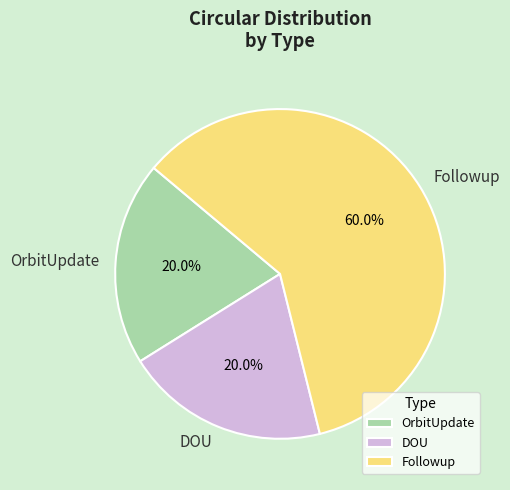

To the nearest percent, what percentage of the pie is OrbitUpdate?

20%